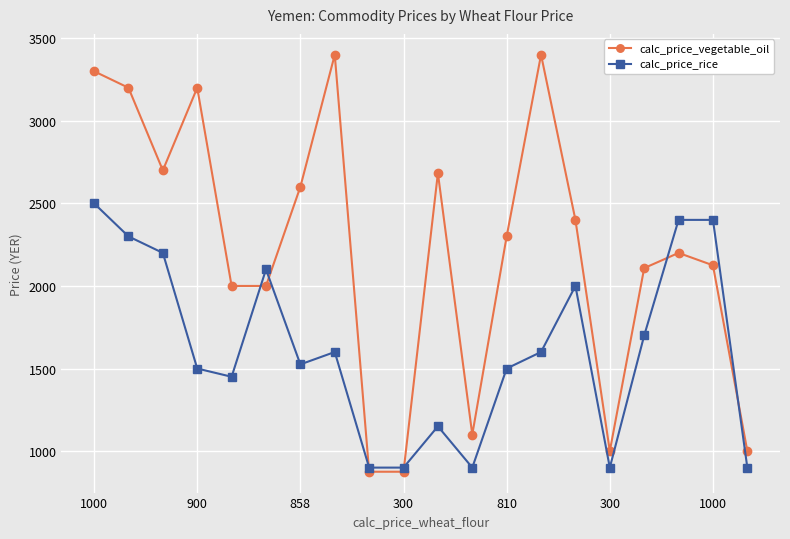

What is the greatest value displayed?

3400